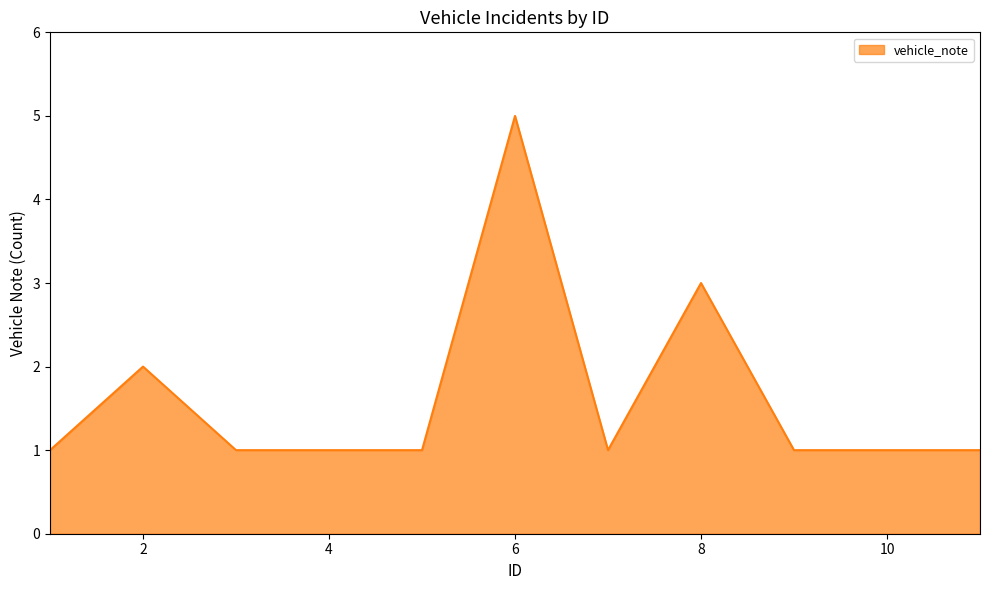

What is the difference between the maximum and minimum values?

4